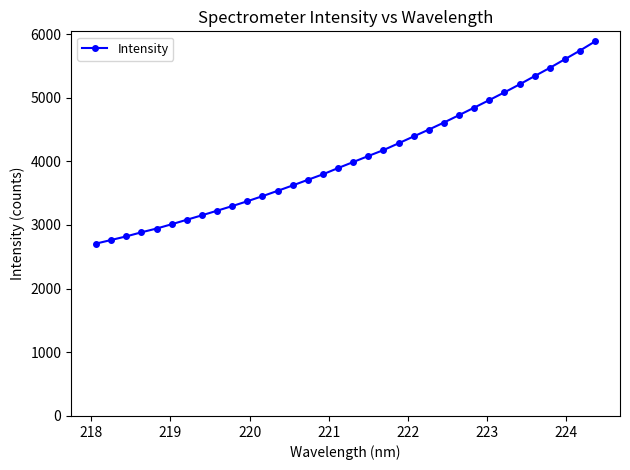

What is the greatest value displayed?

5883.2